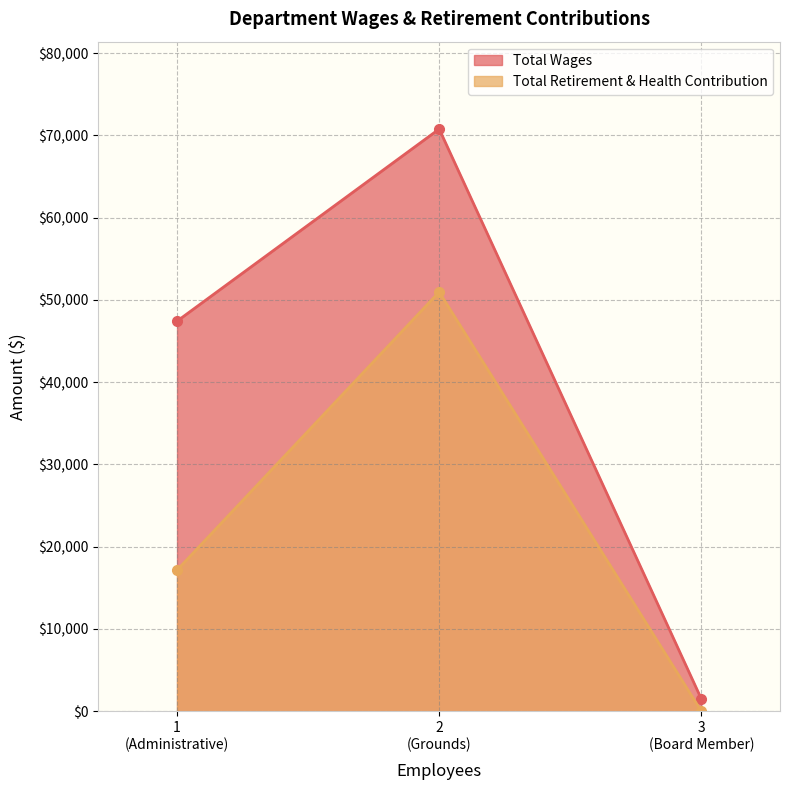

What is the difference between the highest and lowest values at Administrative?

30262